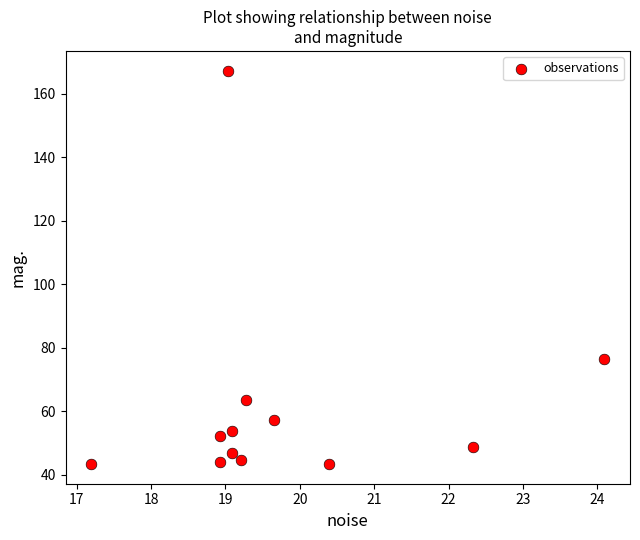

What is the range of X values (max minus min)?

6.9